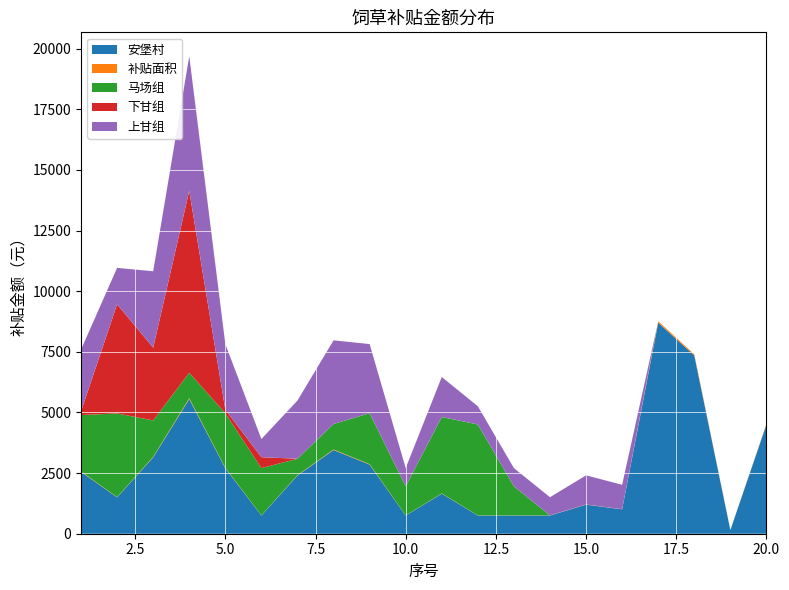

Reading left to right, transcribe all the data shown in this chart.

安堡村: 2550.0	1500.0	3150.0	5550.0	2700.0	750.0	2400.0	3450.0	2850.0	750.0	1650.0	750.0	750.0	750.0	1200.0	1005.0	8700.0	7350.0	150.0	4500.0
补贴面积: 17.0	10.0	21.0	37.0	18.0	5.0	16.0	23.0	19.0	5.0	11.0	5.0	5.0	5.0	8.0	6.7	58.0	49.0	1.0	30.0
马场组: 2325.0	3450.0	1500.0	1050.0	2250.0	1950.0	675.0	1050.0	2100.0	1200.0	3150.0	3750.0	1200.0	0.0	0.0	0.0	0.0	0.0	0.0	0.0
下甘组: 150.0	4500.0	3000.0	7500.0	150.0	450.0	0.0	0.0	0.0	0.0	0.0	0.0	0.0	0.0	0.0	0.0	0.0	0.0	0.0	0.0
上甘组: 2550.0	1500.0	3150.0	5550.0	2700.0	750.0	2400.0	3450.0	2850.0	750.0	1650.0	750.0	750.0	750.0	1200.0	1005.0	0.0	0.0	0.0	0.0